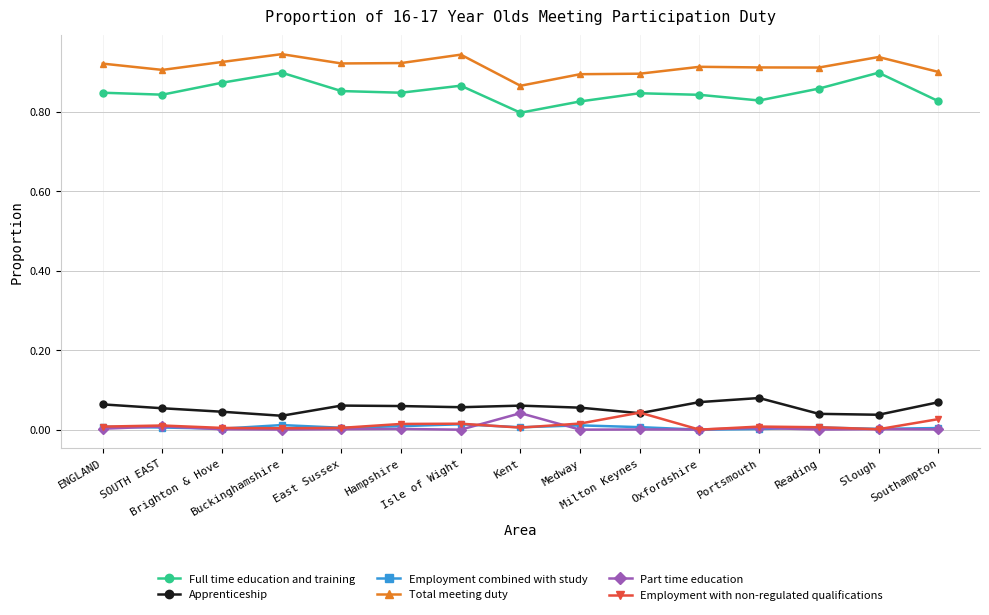

Which series has the largest total across all categories?

Total meeting duty